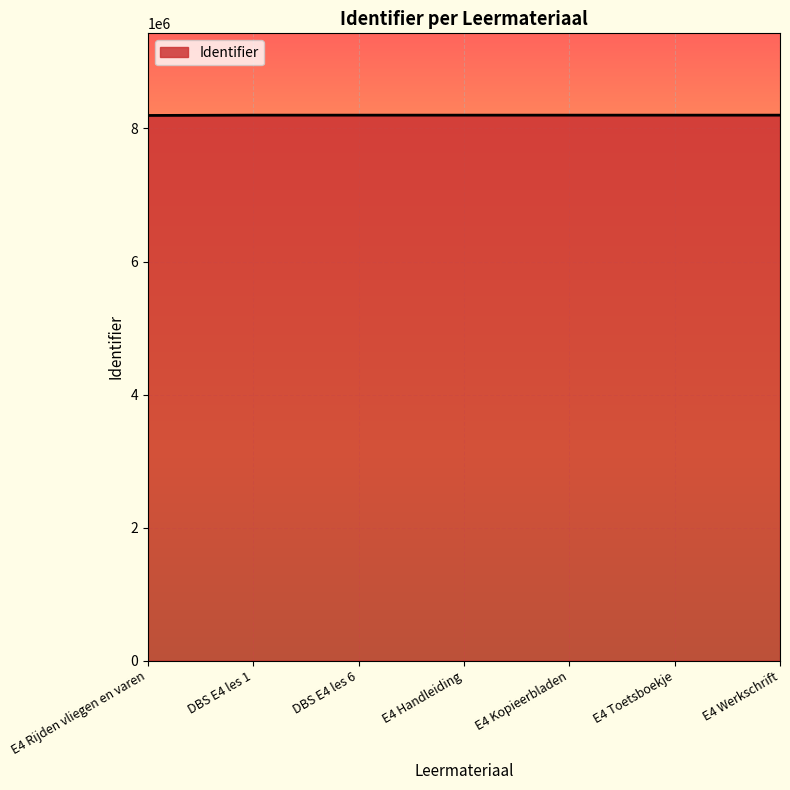

What is the ratio of the value at E4 Toetsboekje to the value at E4 Kopieerbladen?

1.0